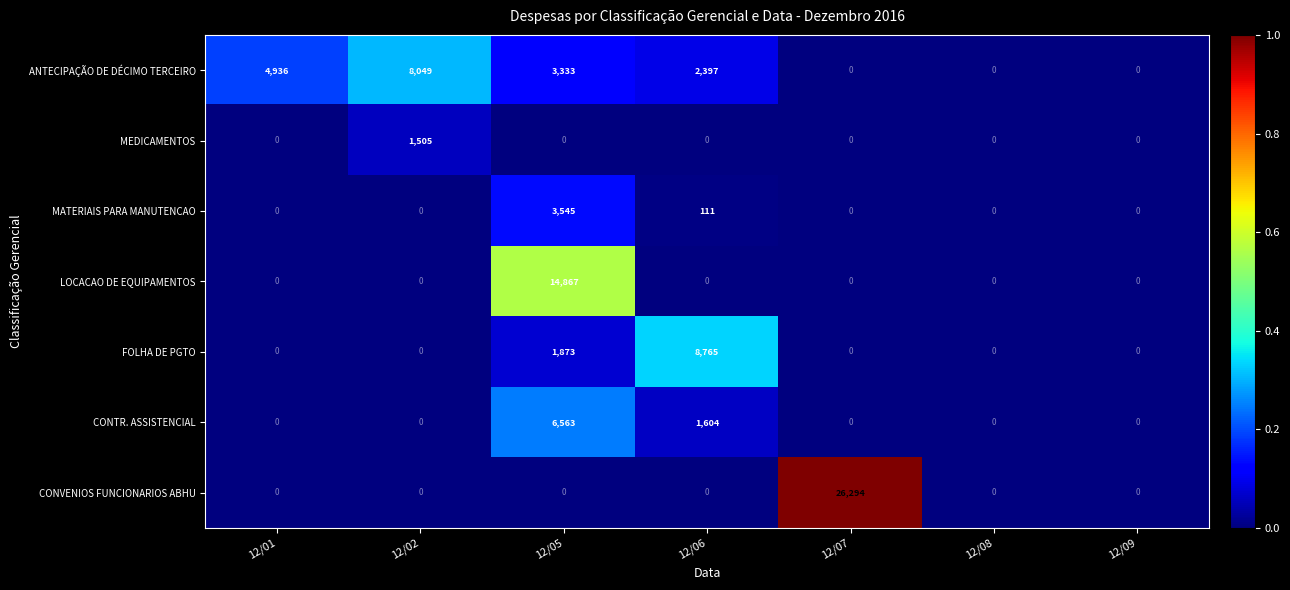

Is it true that CONTR. ASSISTENCIAL equals 0 at 12/08?

True